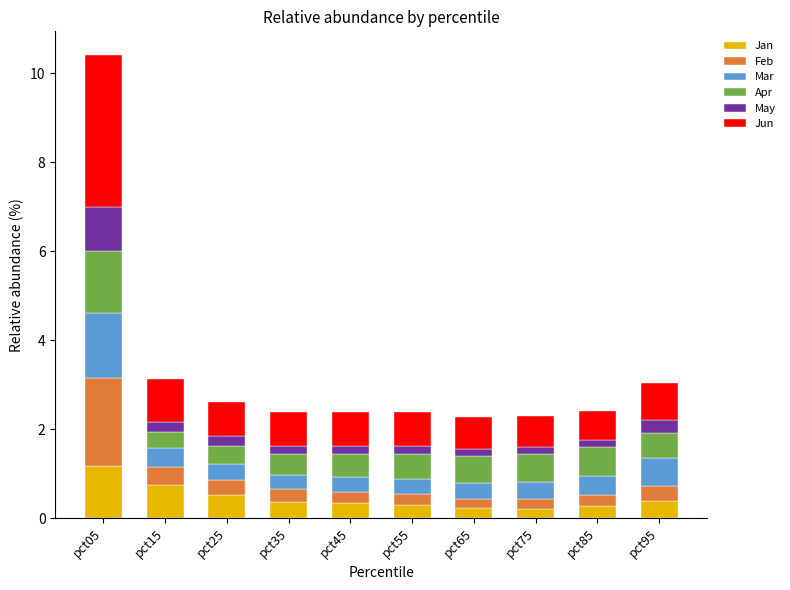

What is the average value of the Jan series?

0.5